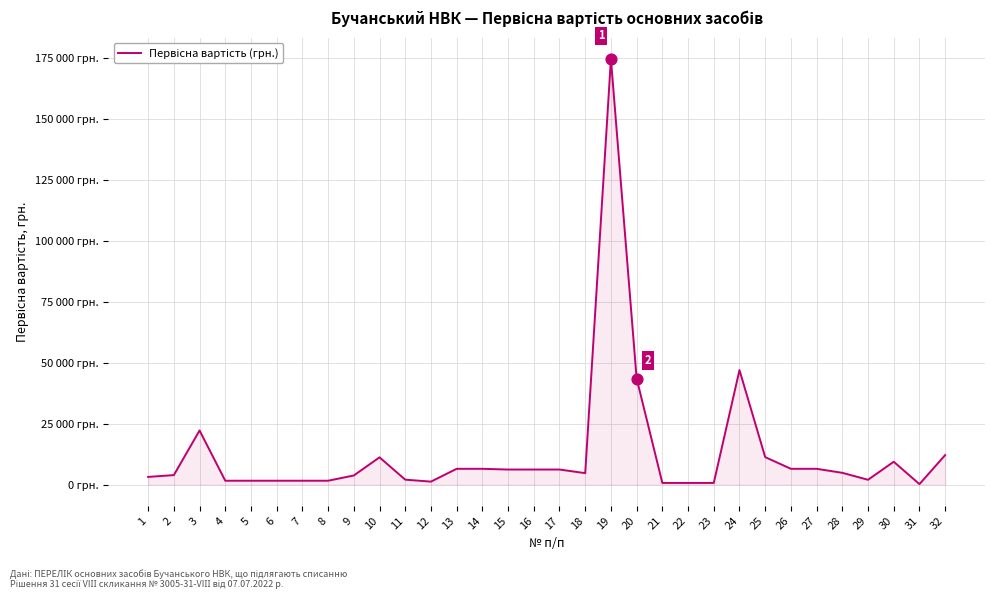

Approximately how many times larger is the value at 3 compared to 14?

3.4